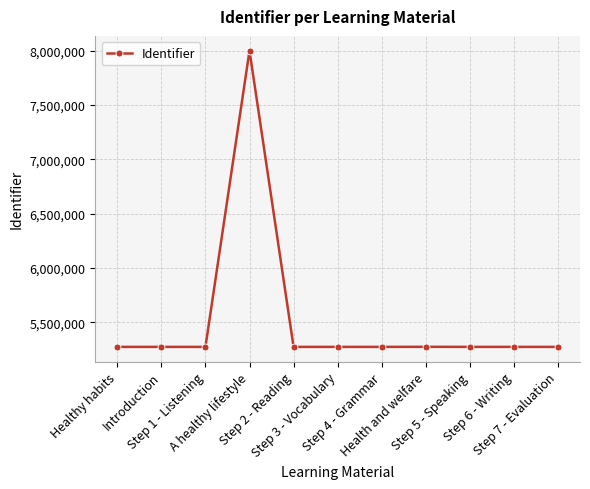

What is the difference between the maximum and minimum values?

2725960